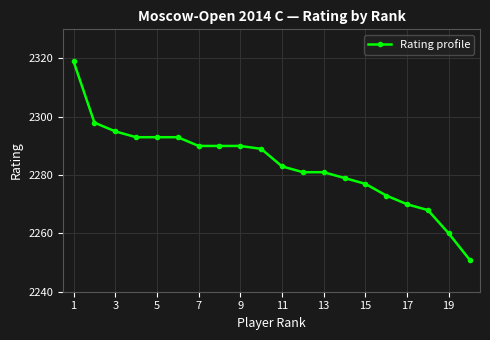

Reading right to left, extract all data points from this chart.

2251	2260	2268	2270	2273	2277	2279	2281	2281	2283	2289	2290	2290	2290	2293	2293	2293	2295	2298	2319